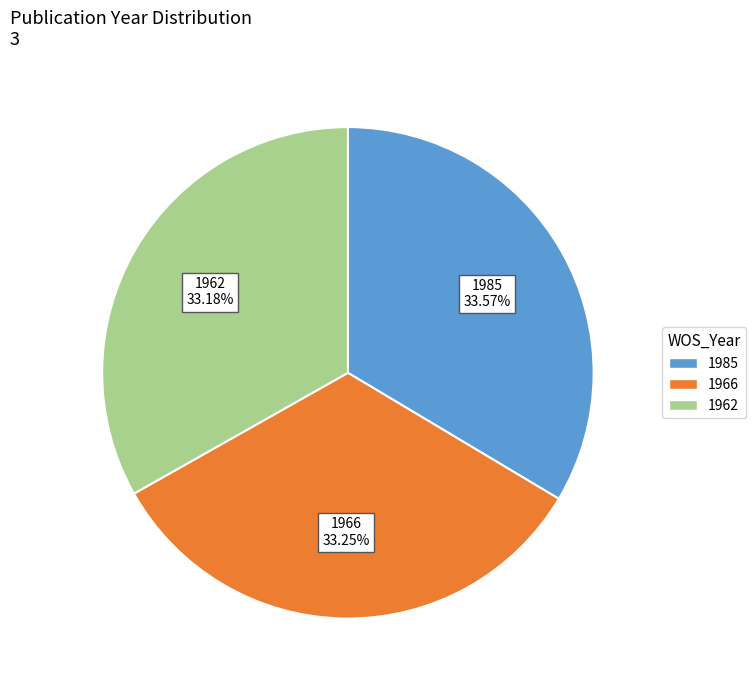

Does any single category account for the majority?

No